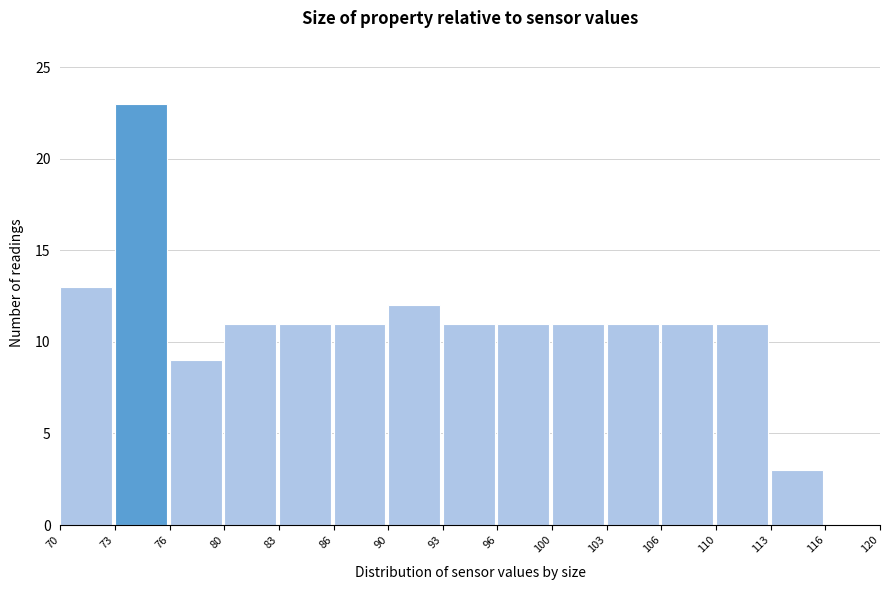

Reading right to left, transcribe all the data shown in this chart.

116=0	113=3	110=11	106=11	103=11	100=11	96=11	93=11	90=12	86=11	83=11	80=11	76=9	73=23	70=13